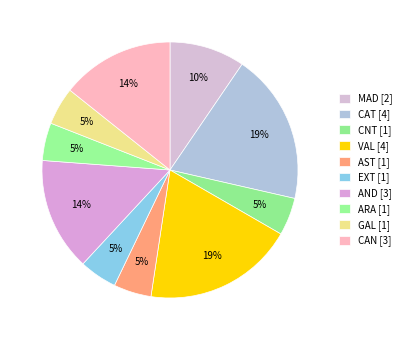

To the nearest percent, what is the average slice percentage?

10%